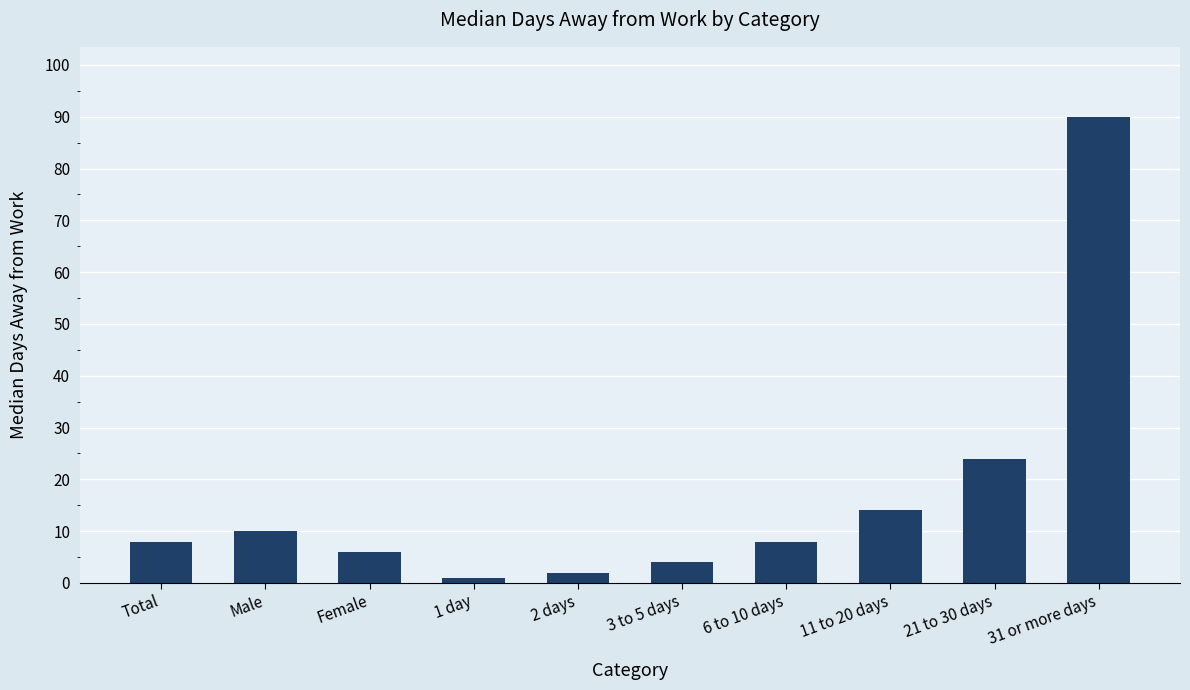

What is the label of the 1st bar from the right?

31 or more days